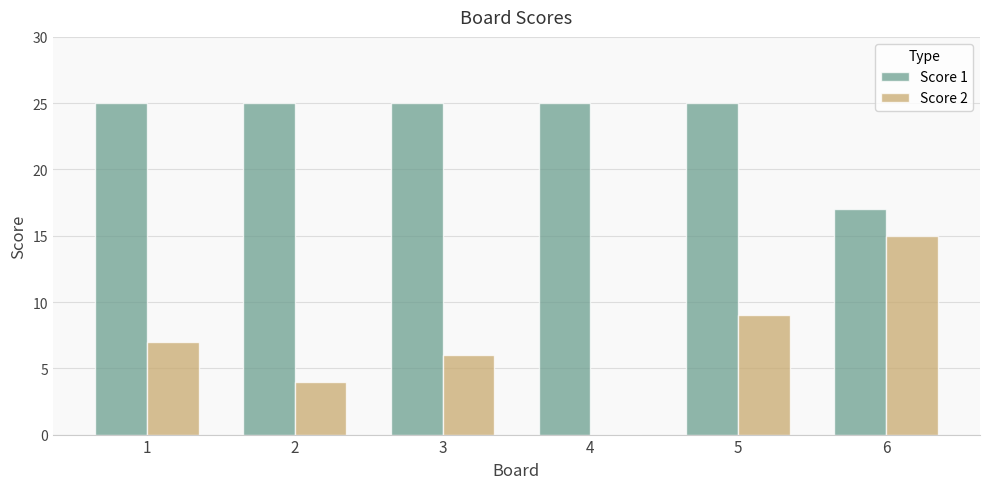

Reading left to right, extract all data points from this chart.

Score 1: 1=25	2=25	3=25	4=25	5=25	6=17
Score 2: 1=7	2=4	3=6	4=0	5=9	6=15